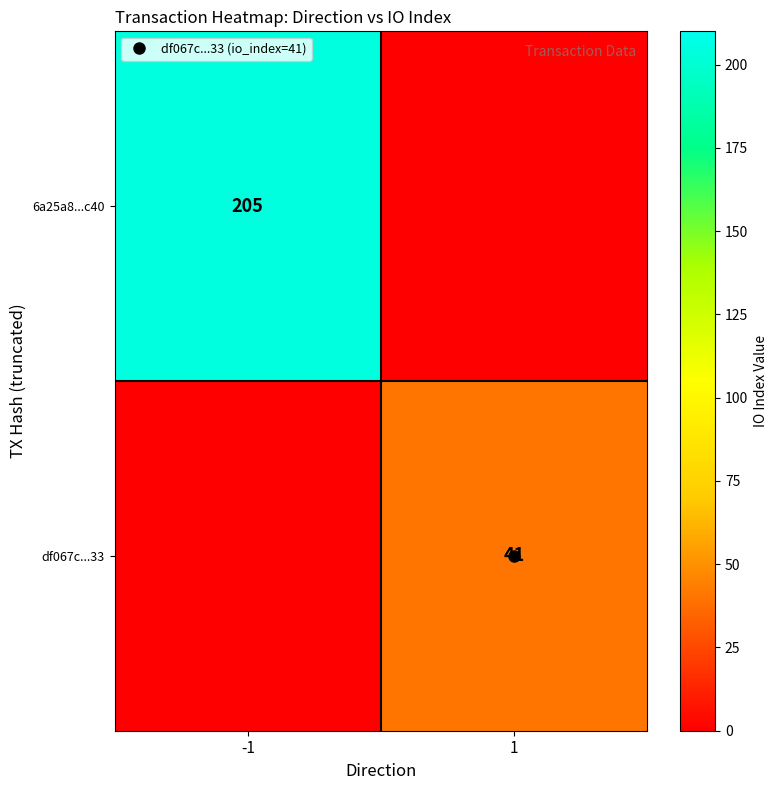

Rank the series at -1 from highest to lowest value.

6a25a8...c40, df067c...33